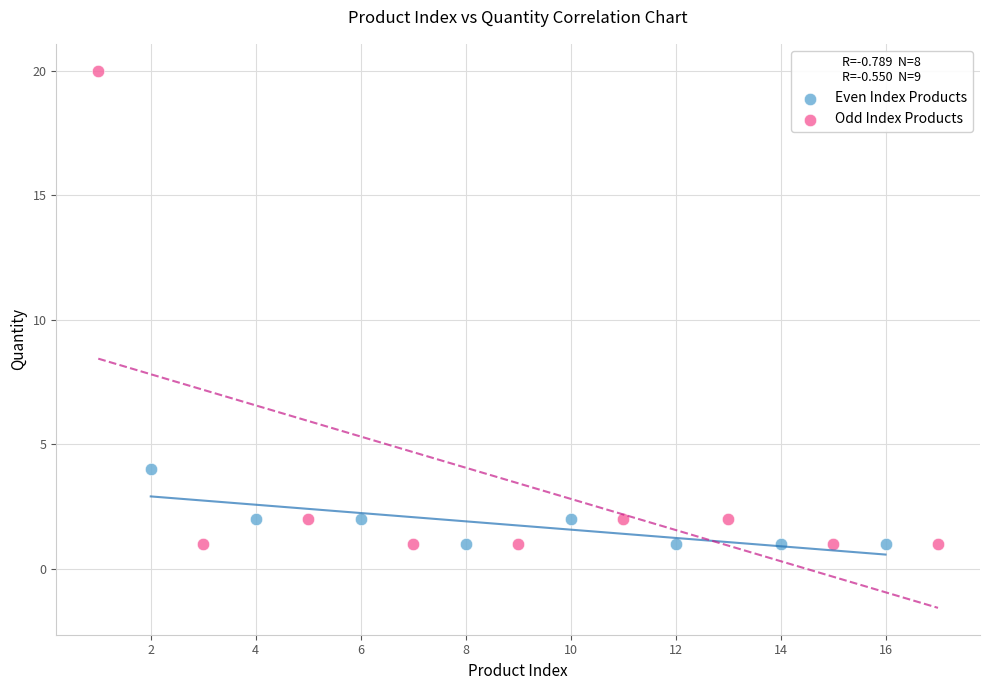

Which series reaches the maximum Y coordinate?

Odd Index Products